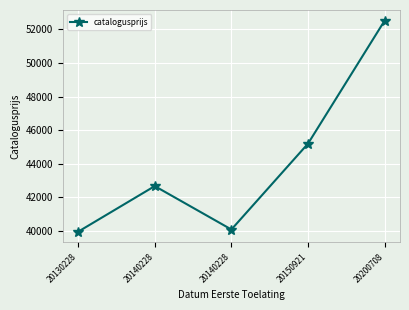

Where is the data nearest to the value 46239?

20150921